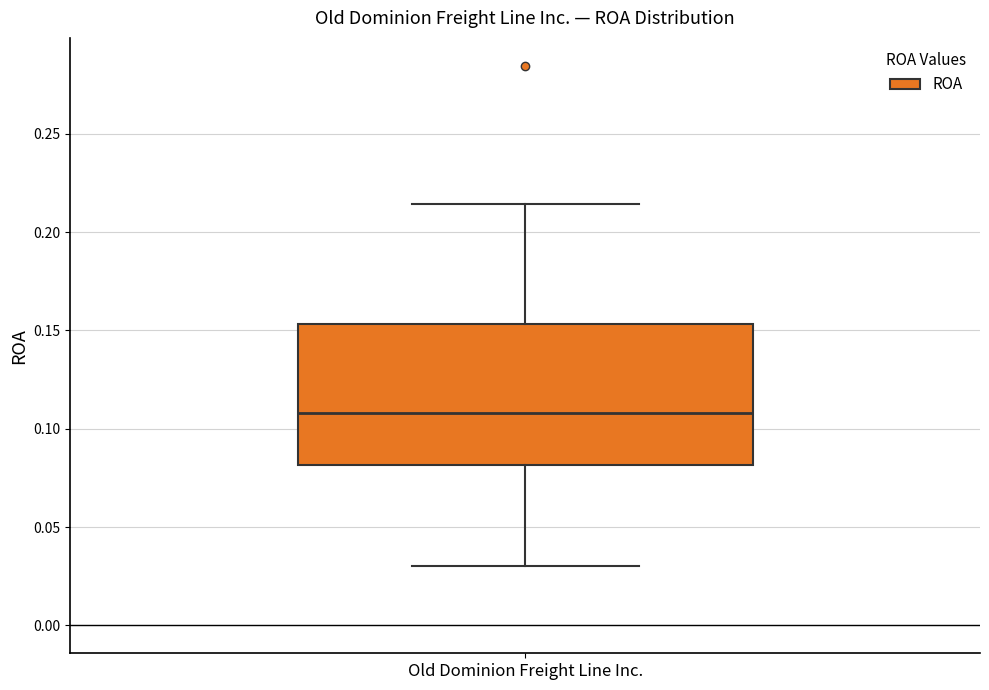

Read this box plot against the y-axis: the position of the median line, the range covered by the box, and the ends of both whiskers. The values are not printed on the chart, so give them approximately, as read against the axis.

median 0.110, box 0.080 to 0.155, whiskers 0.030 to 0.215